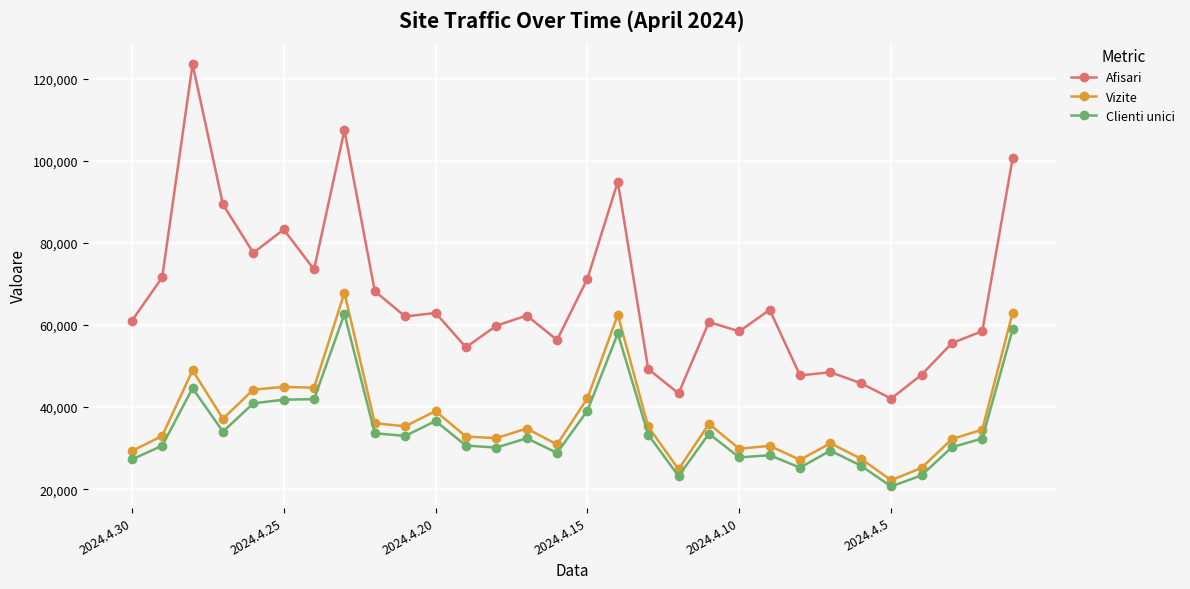

What is the minimum value shown in the chart?

20671